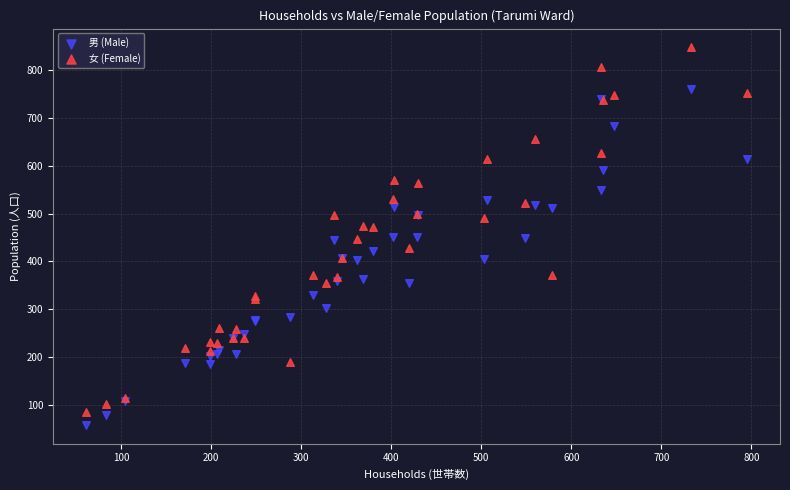

Which series has the largest Y range (max minus min)?

女 (Female)